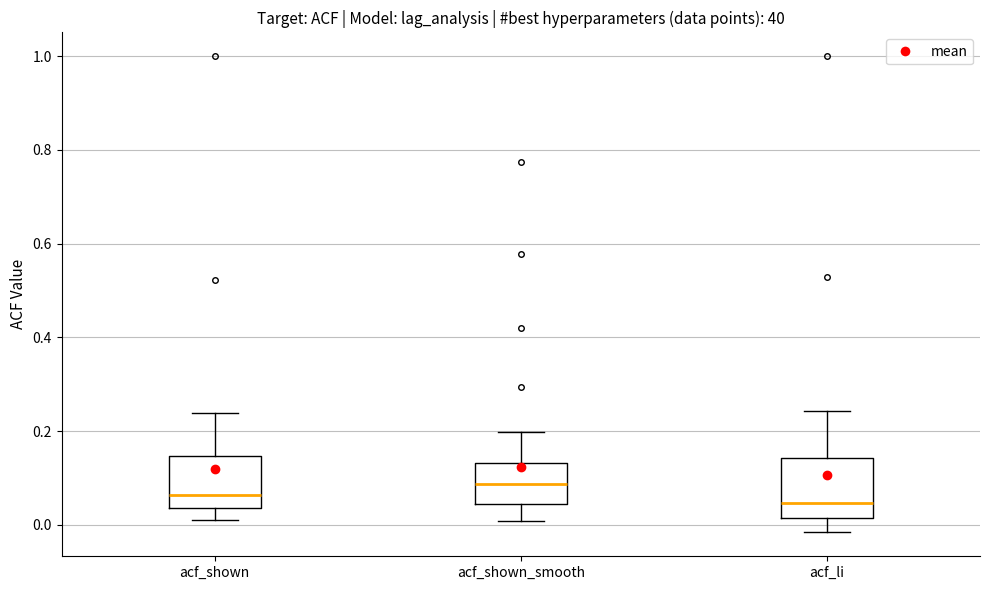

Reading left to right, transcribe this box plot: for each box, give where its median line is, the range the box spans, and where its two whiskers end, as read against the y-axis. The values are not printed on the chart, so give them approximately, as read against the axis.

acf_shown: median 0.06, box 0.04 to 0.14, whiskers 0.02 to 0.24
acf_shown_smooth: median 0.08, box 0.04 to 0.14, whiskers 0.00 to 0.20
acf_li: median 0.04, box 0.02 to 0.14, whiskers -0.02 to 0.24